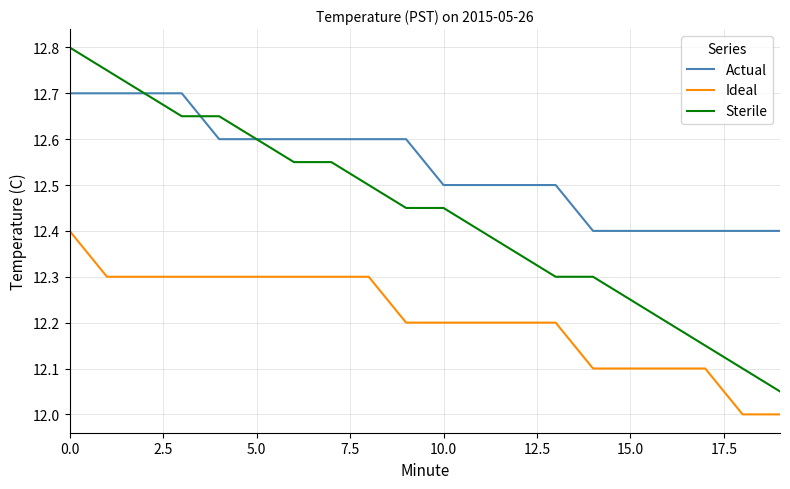

Which series has the widest spread of values?

Sterile